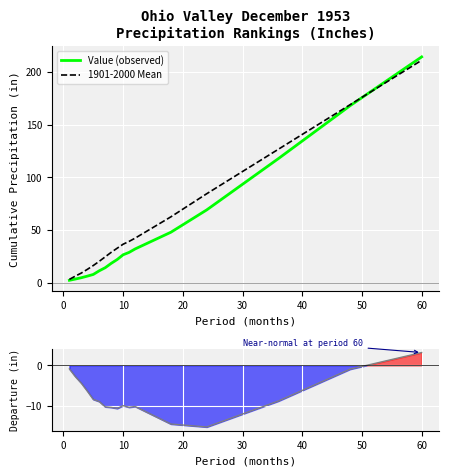

What is the difference between the maximum and minimum values in the Value (observed) series?

212.2